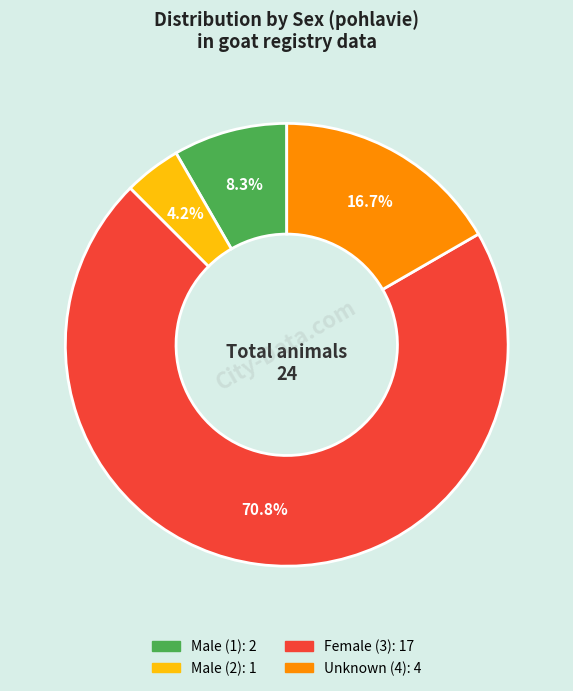

Does any single category account for the majority?

Yes